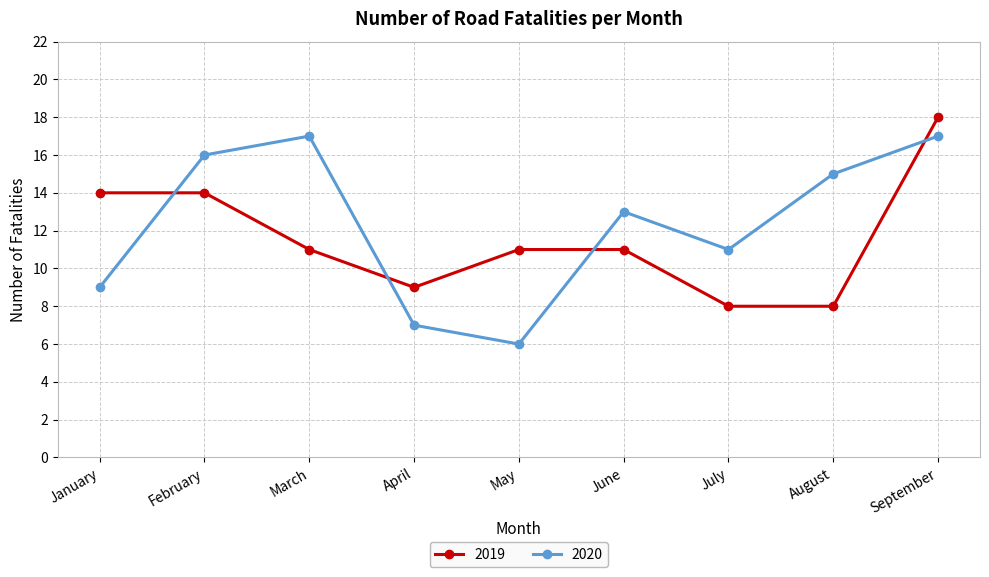

The value of 2020 at July is 11. True or false?

True